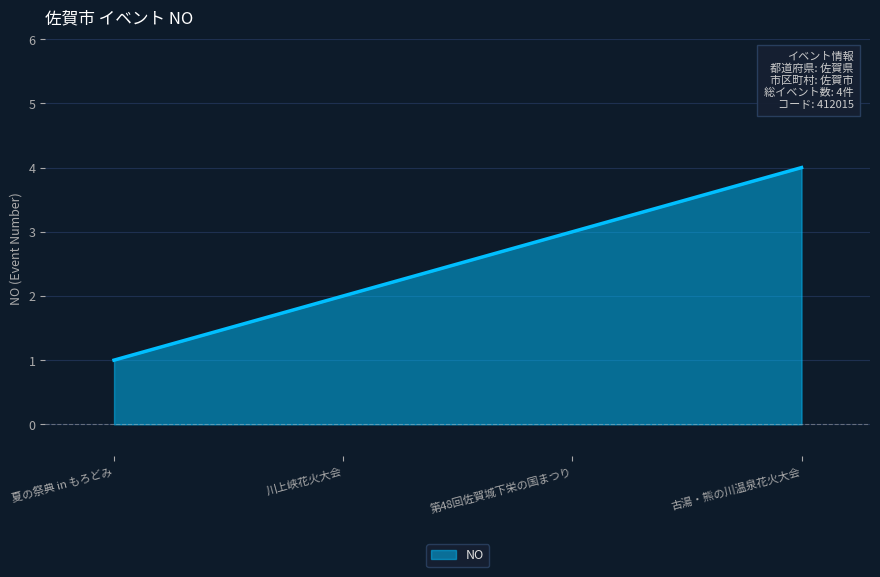

List the labels in order of value, smallest first.

夏の祭典 in もろどみ, 川上峡花火大会, 第48回佐賀城下栄の国まつり, 古湯・熊の川温泉花火大会